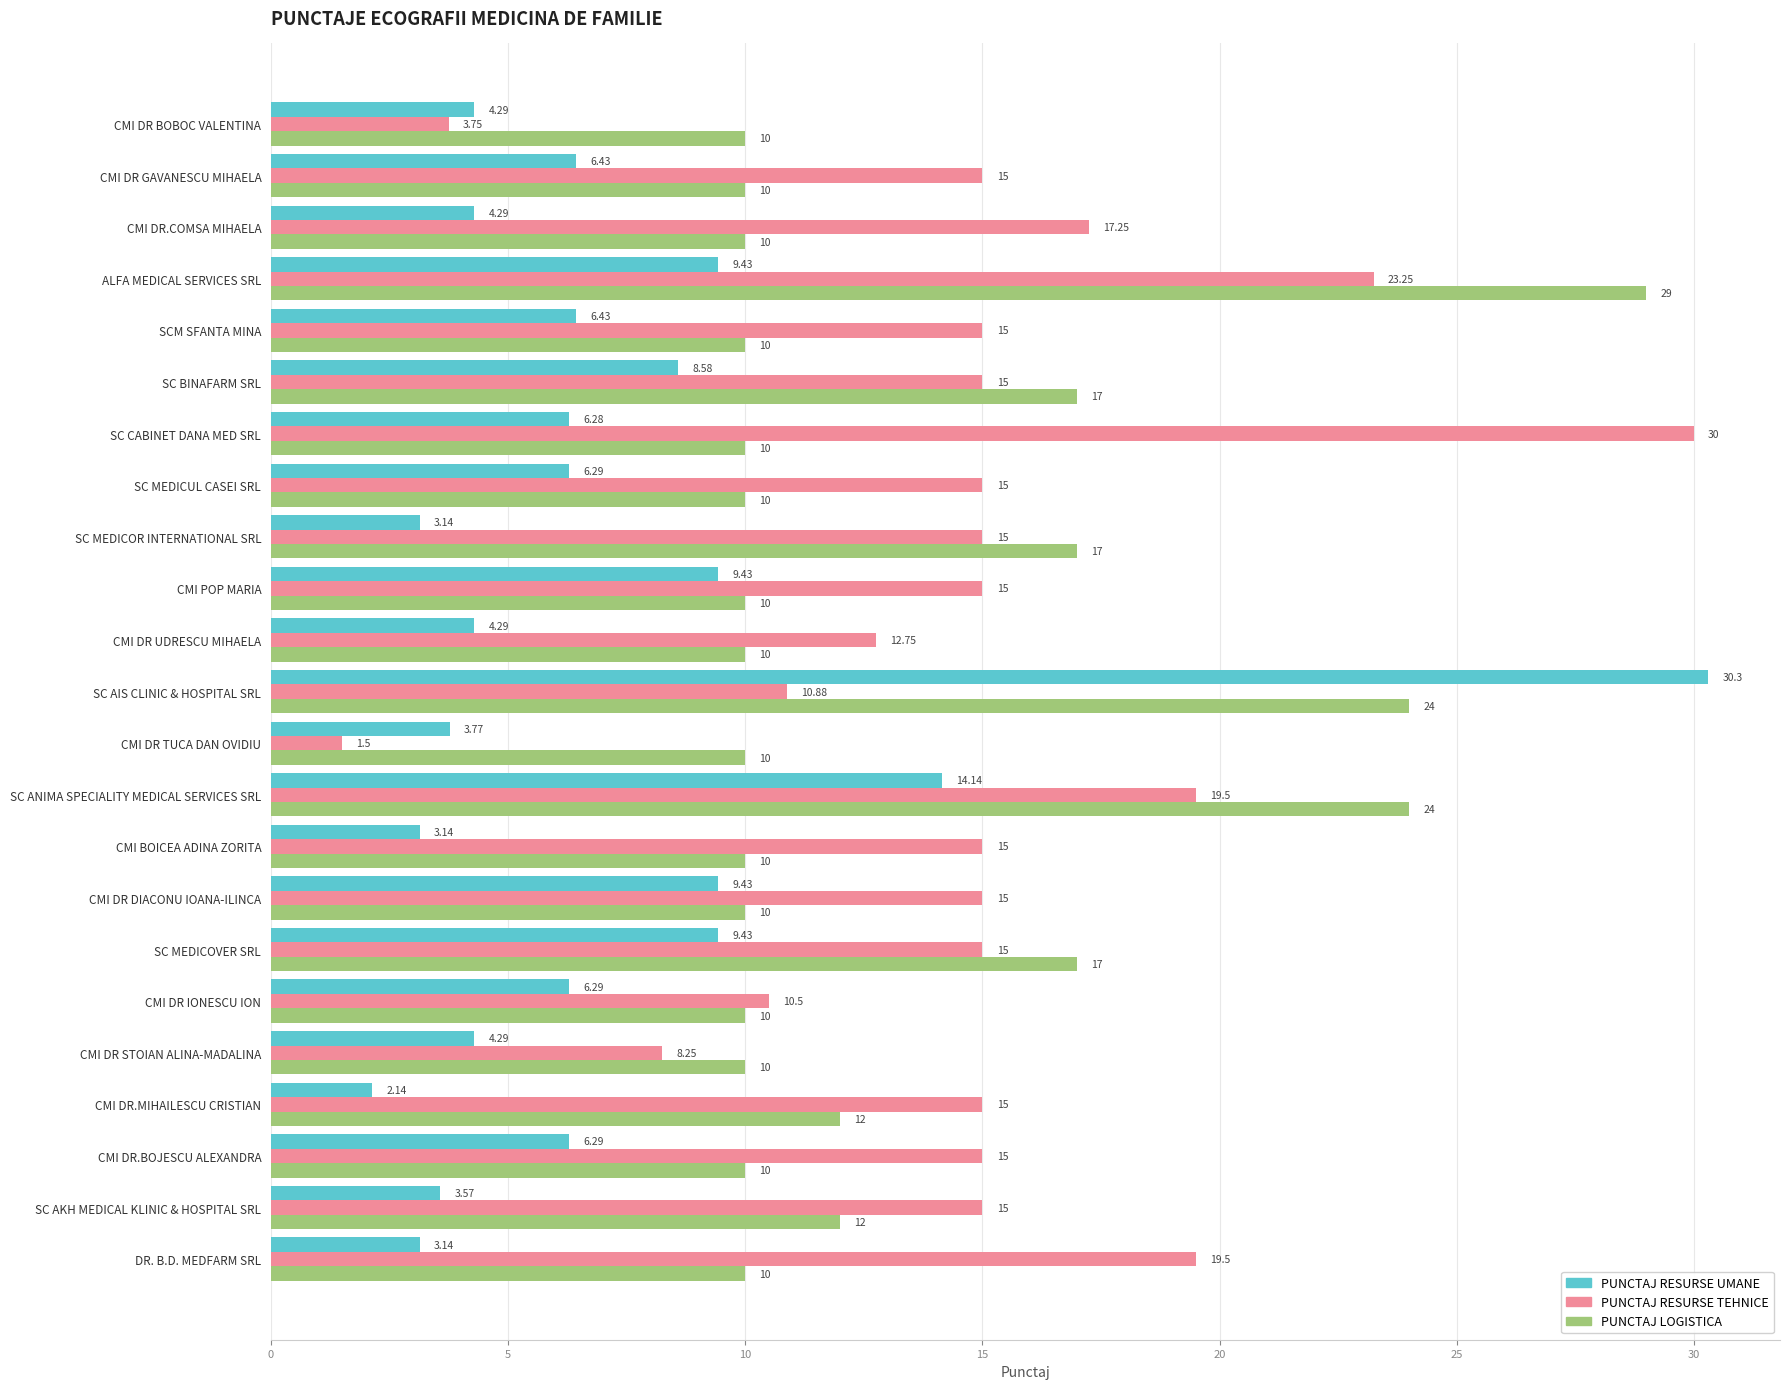

Which series has the largest total across all categories?

PUNCTAJ RESURSE TEHNICE